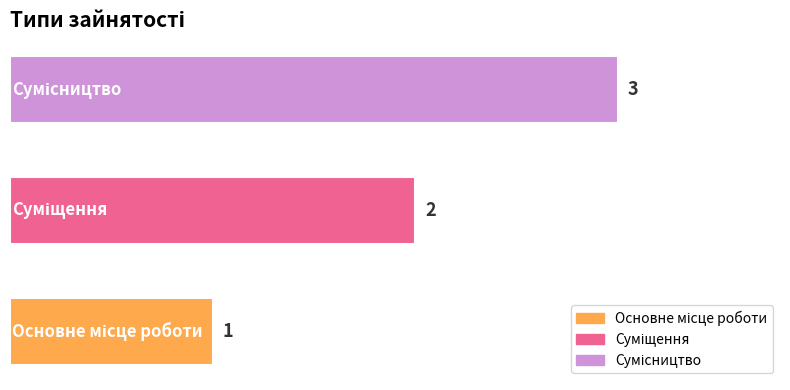

What is the average value?

2